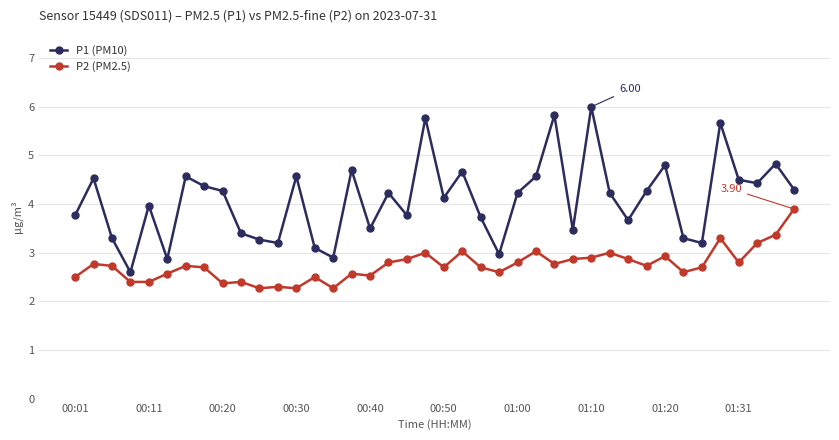

Which series has the largest total across all categories?

P1 (PM10)